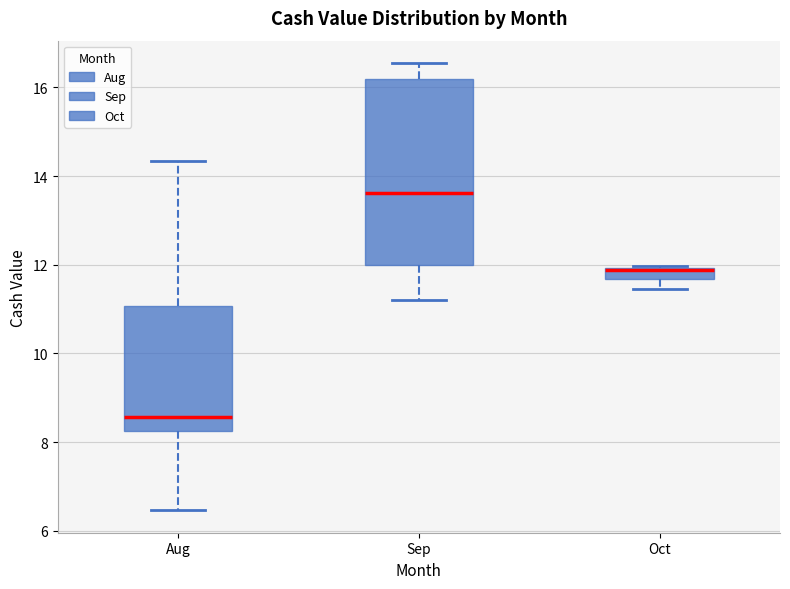

Which box is the tallest, from its lower edge to its upper edge?

Sep